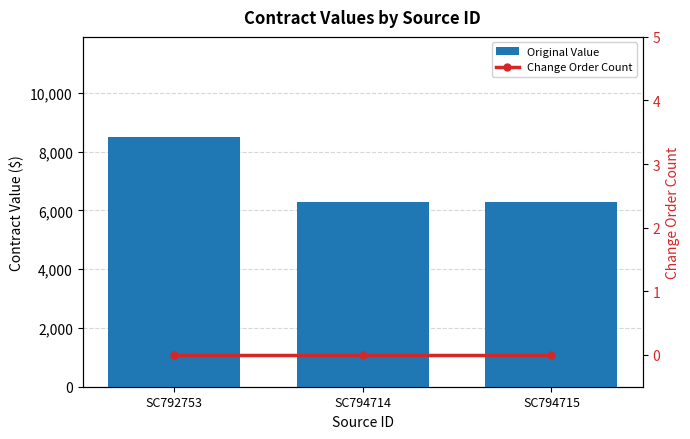

List the labels in order of Change Order Count value, smallest first.

SC792753, SC794714, SC794715